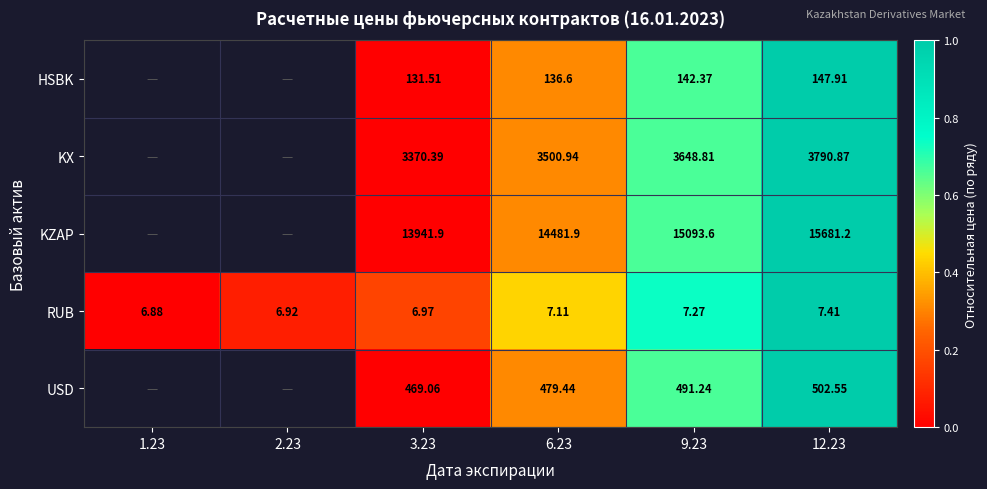

Which series changed the most between 3.23 and 12.23?

KZAP